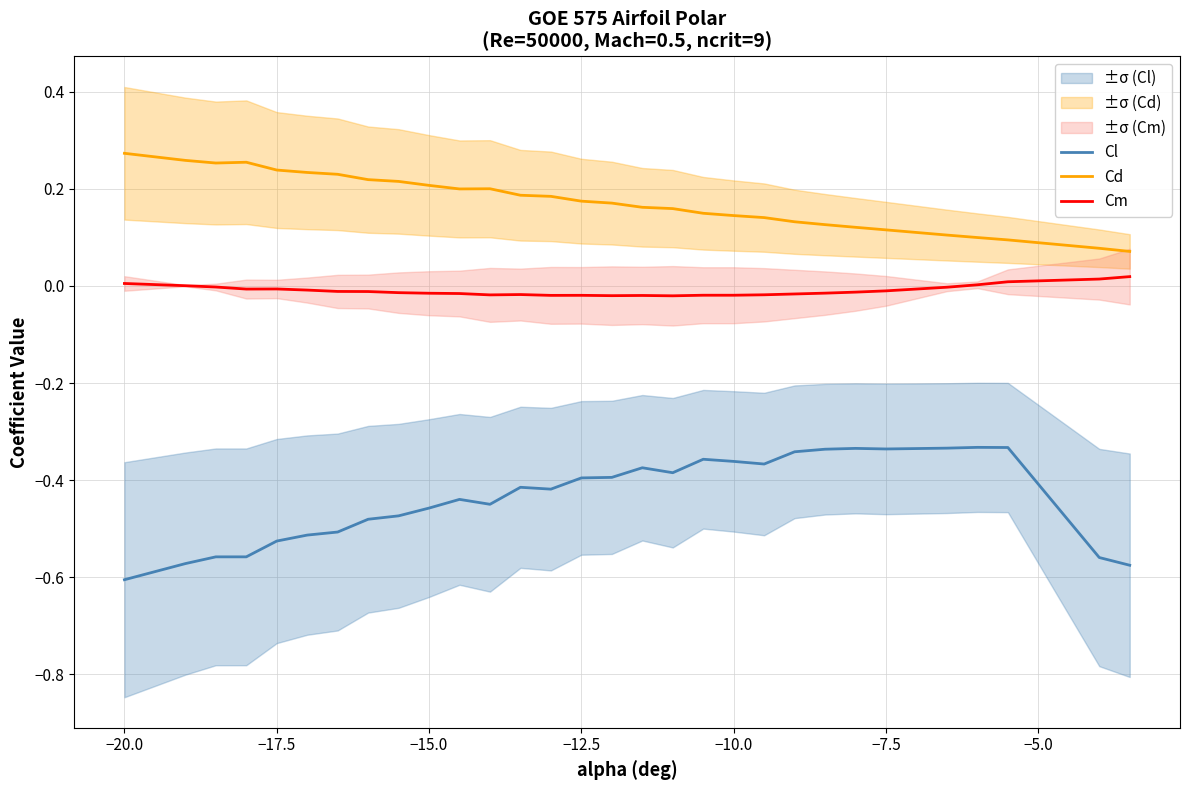

True or false: Cm and Cl intersect in this chart.

False